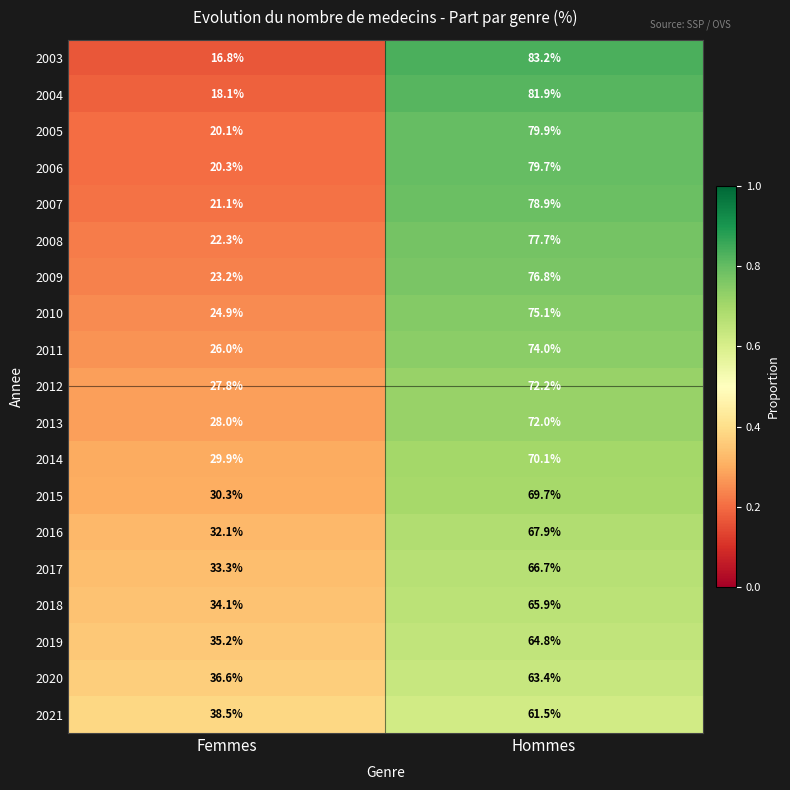

Which category has the highest value across all series?

Hommes